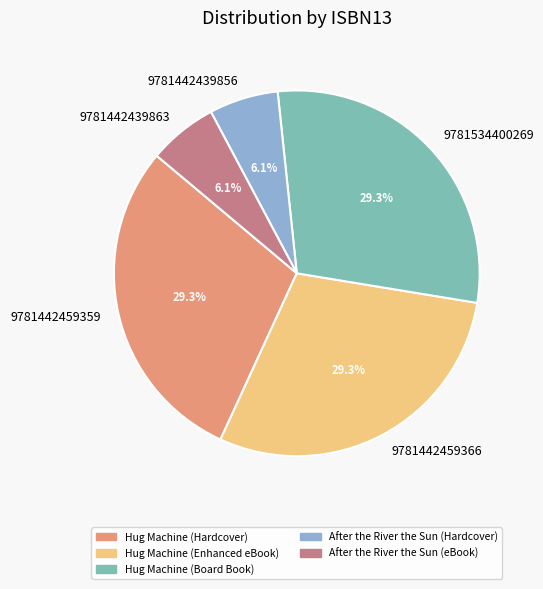

To the nearest percent, what is the average slice percentage?

20%